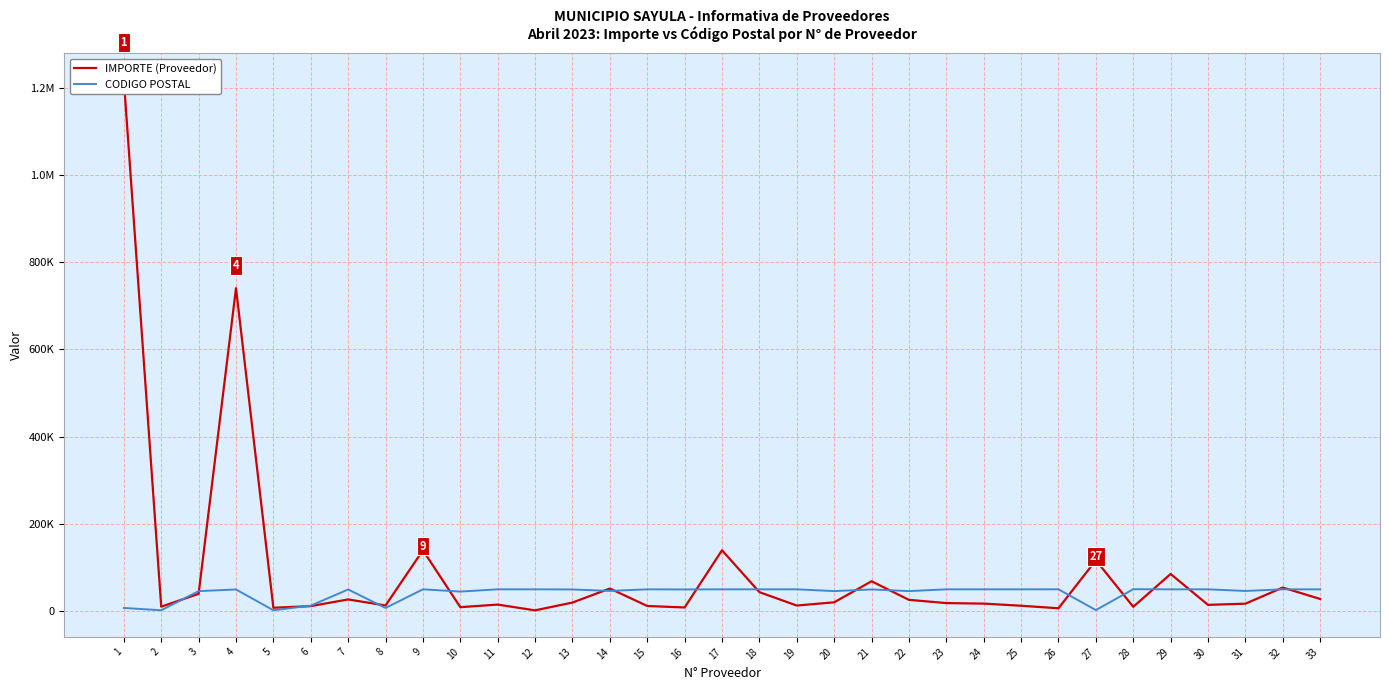

Where is the first local minimum for CODIGO POSTAL?

2